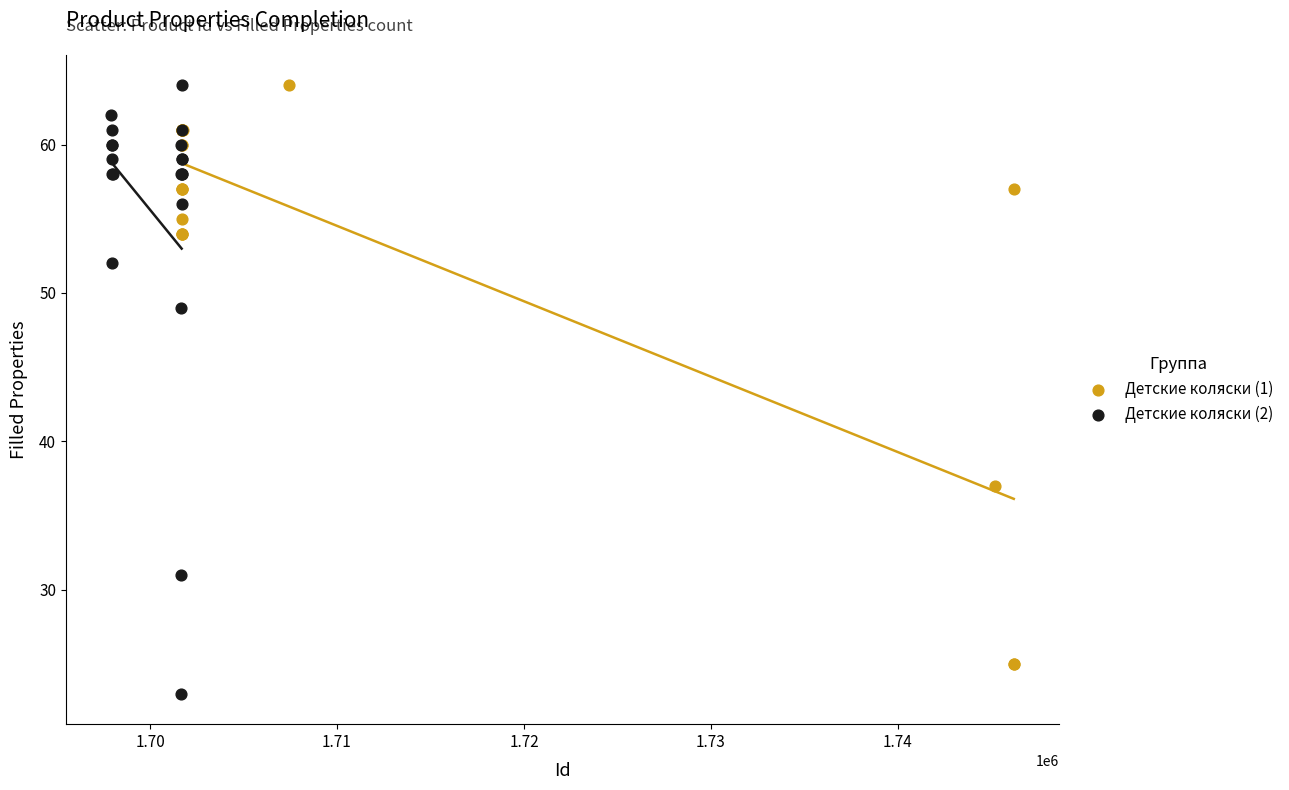

Which series contains the lowest Y value?

Детские коляски (2)